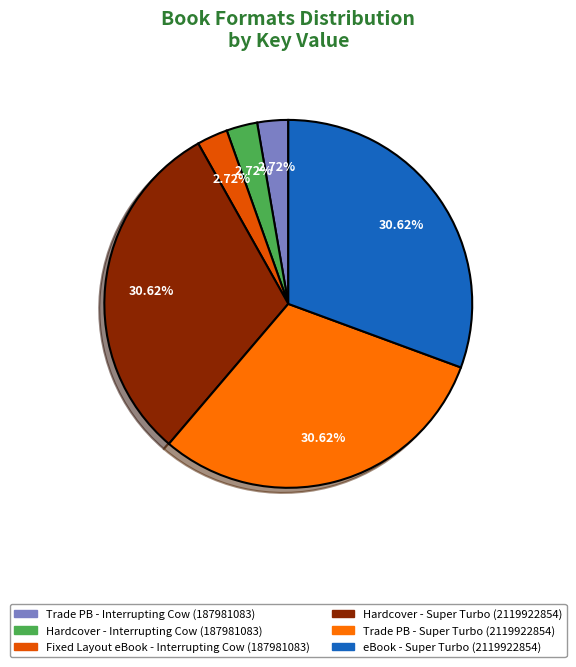

How many segments does this pie chart have?

6